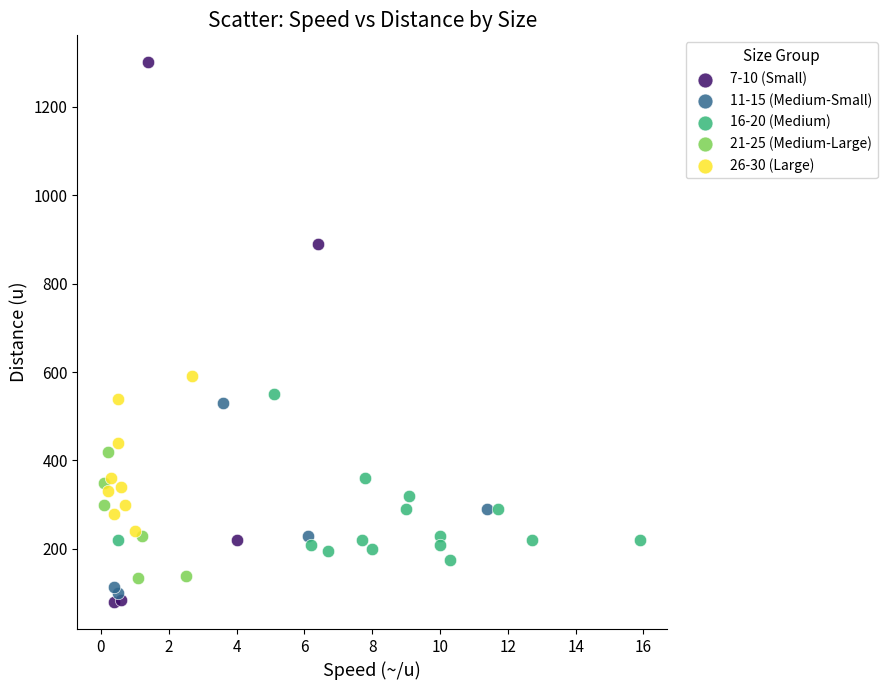

Which series contains the highest Y value?

7-10 (Small)